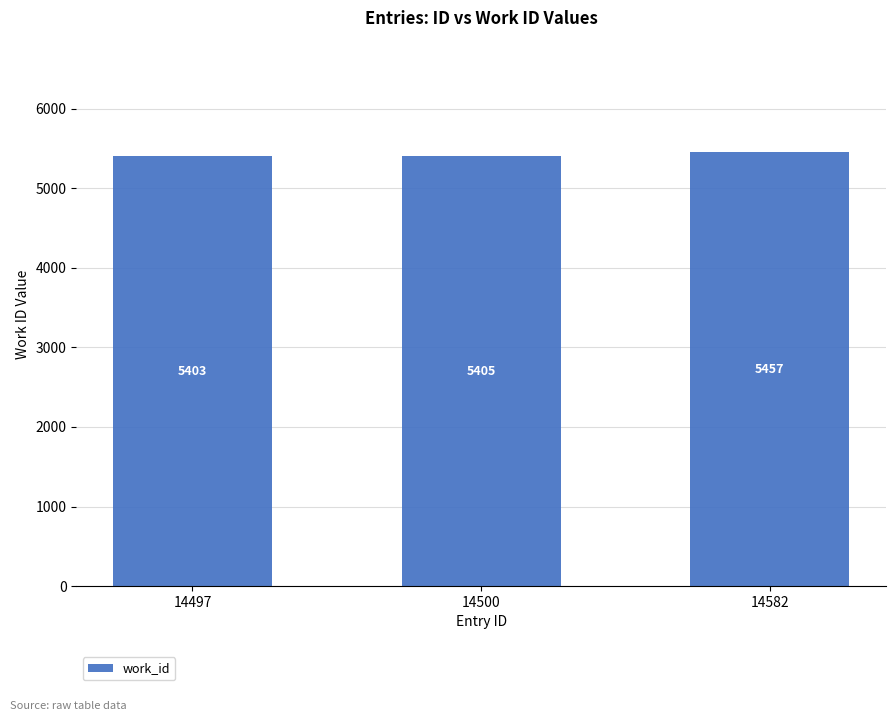

What is the difference between the values at 14500 and 14582?

52